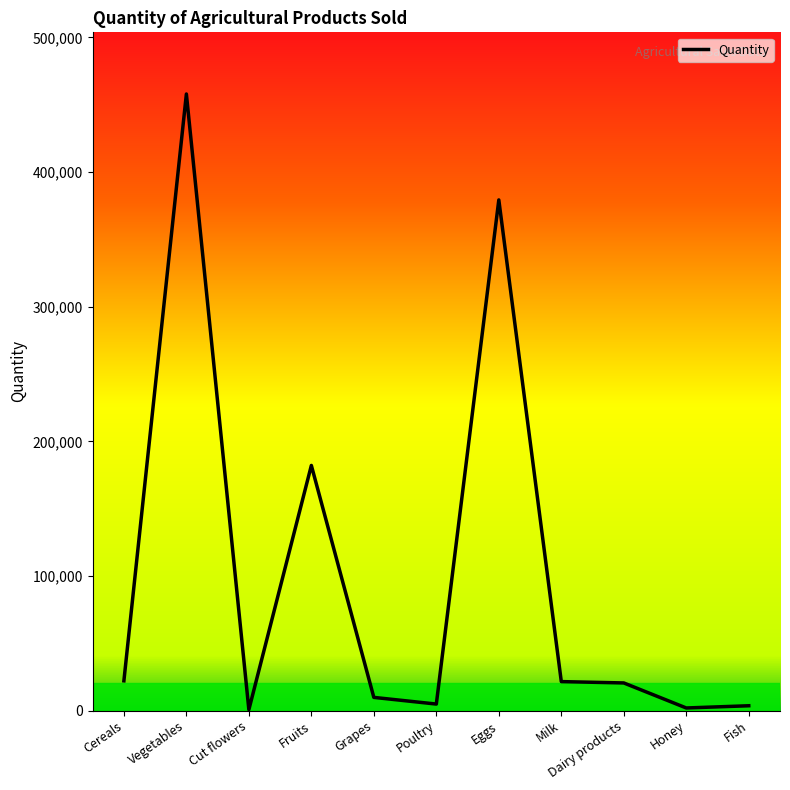

What is the maximum value shown in the chart?

458026